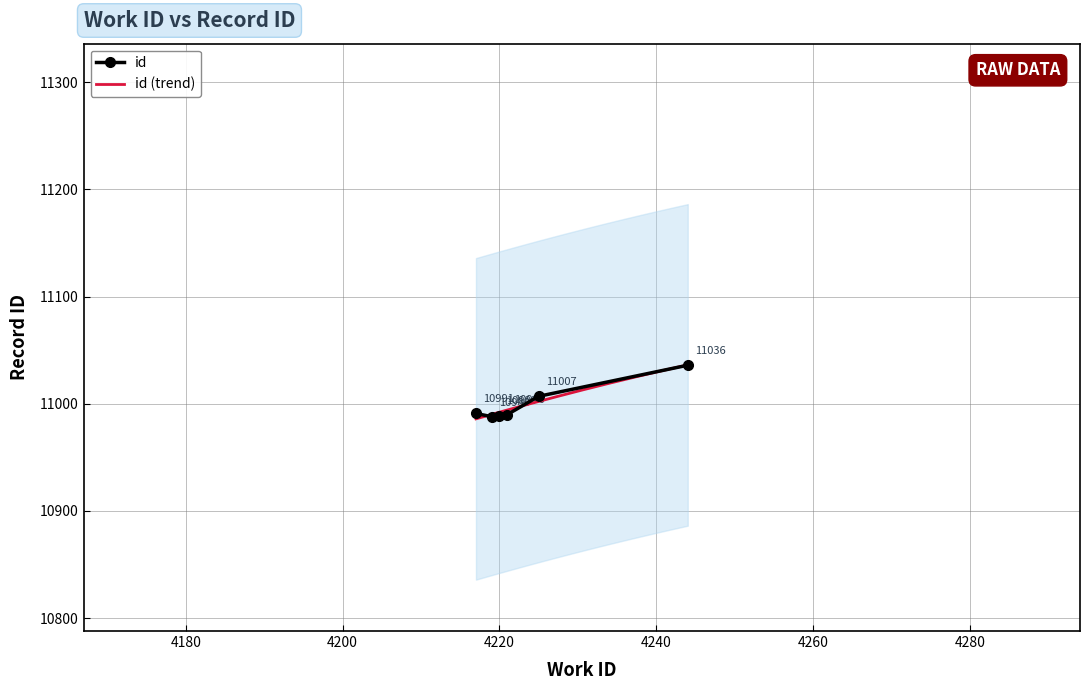

Rank the categories by value from highest to lowest.

4244, 4225, 4217, 4221, 4220, 4219